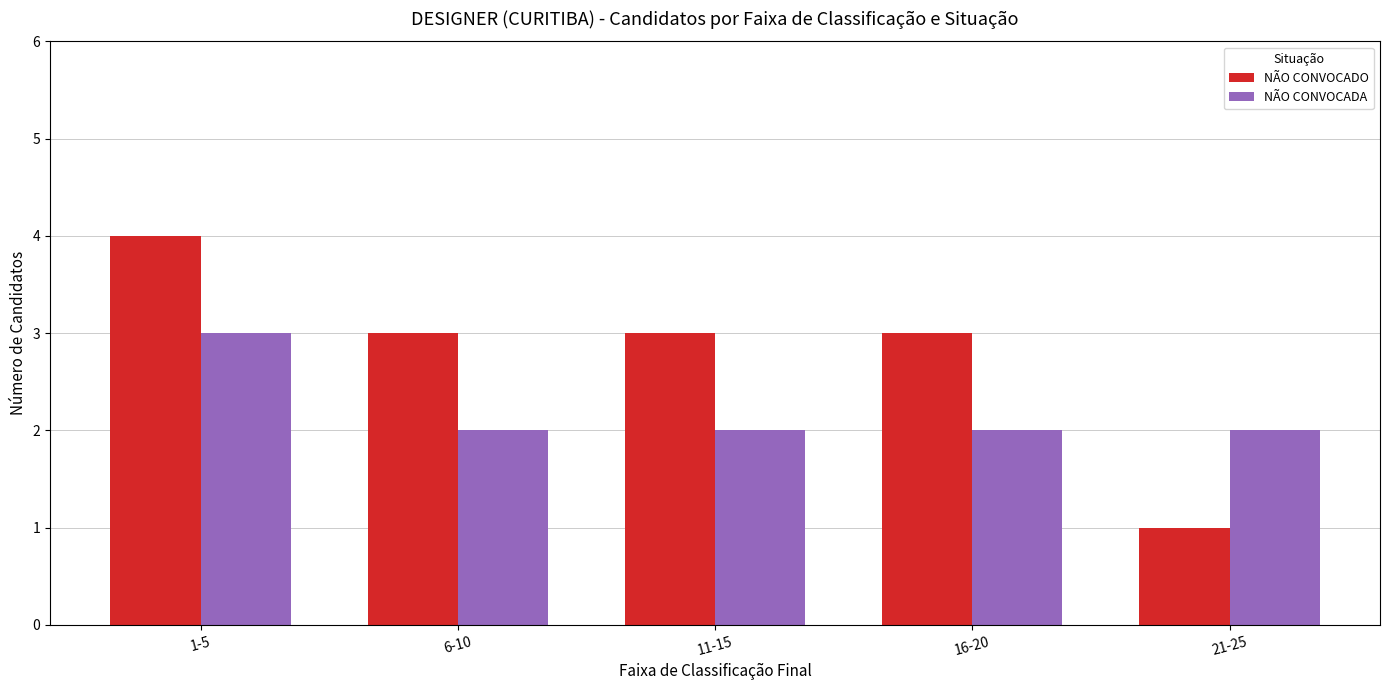

What is the minimum value shown in the chart?

1